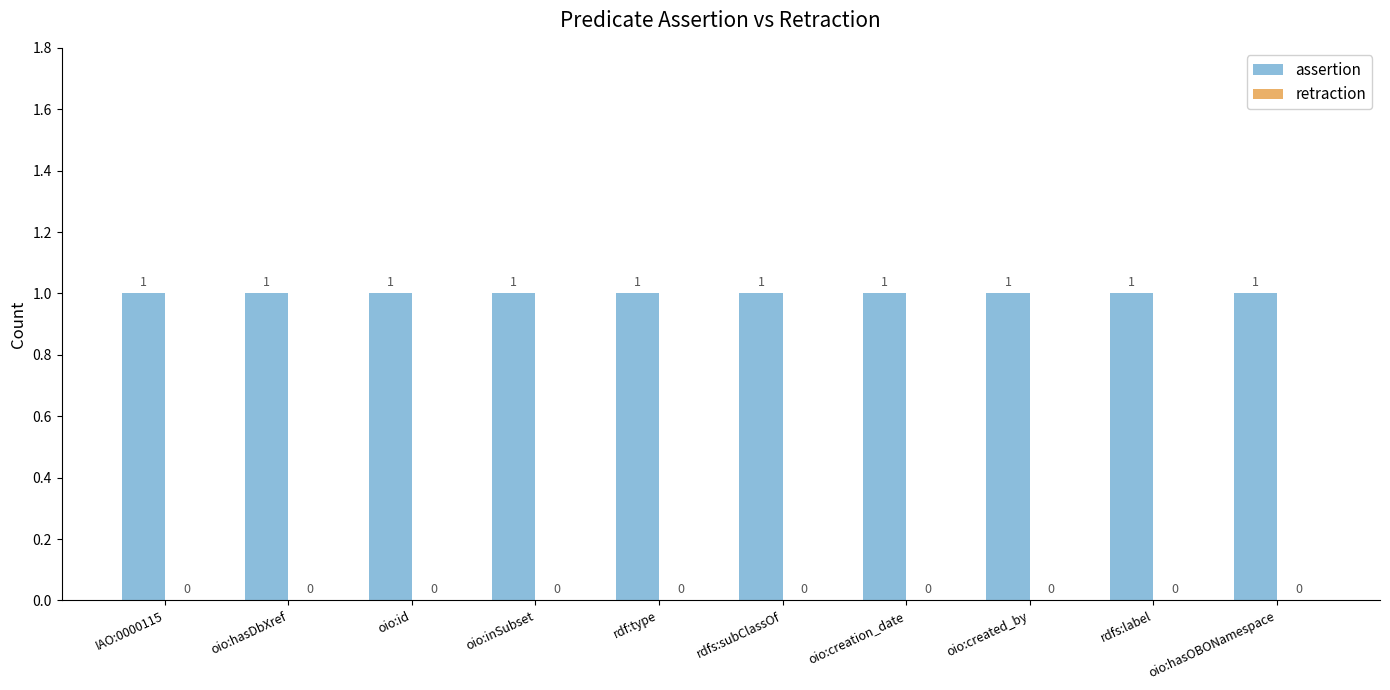

Reading left to right, what are all the values shown in this chart?

assertion: 1	1	1	1	1	1	1	1	1	1
retraction: 0	0	0	0	0	0	0	0	0	0